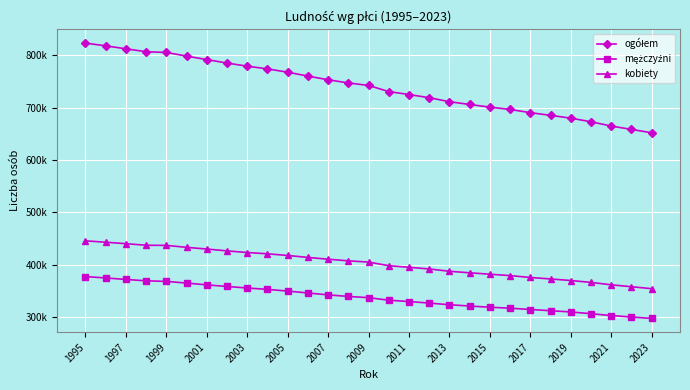

True or false: kobiety and ogółem intersect in this chart.

False